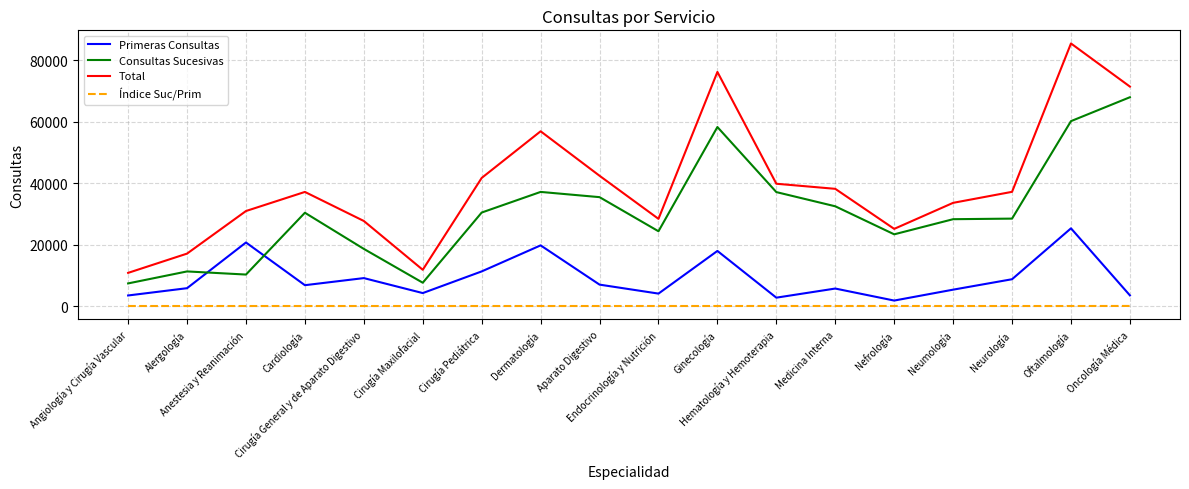

Does the chart have visible grid lines?

Yes